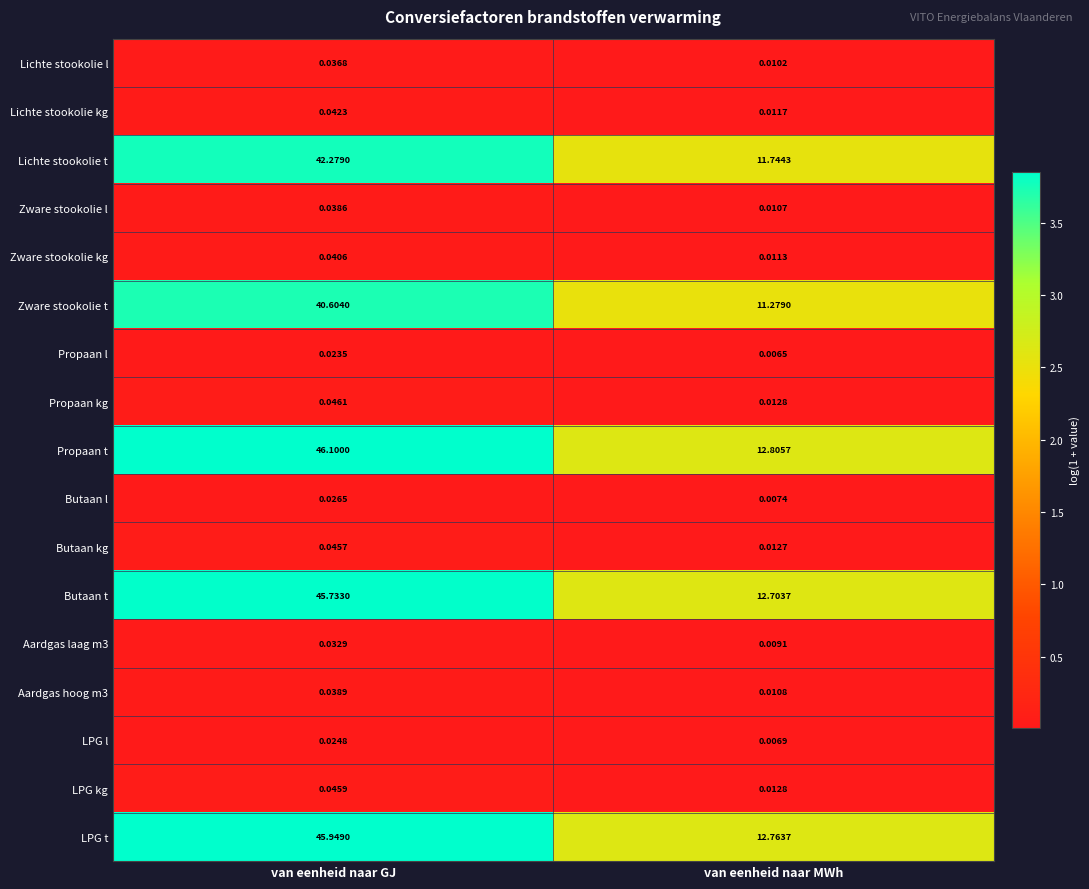

What is the difference between the highest and lowest values at van eenheid naar GJ?

46.1